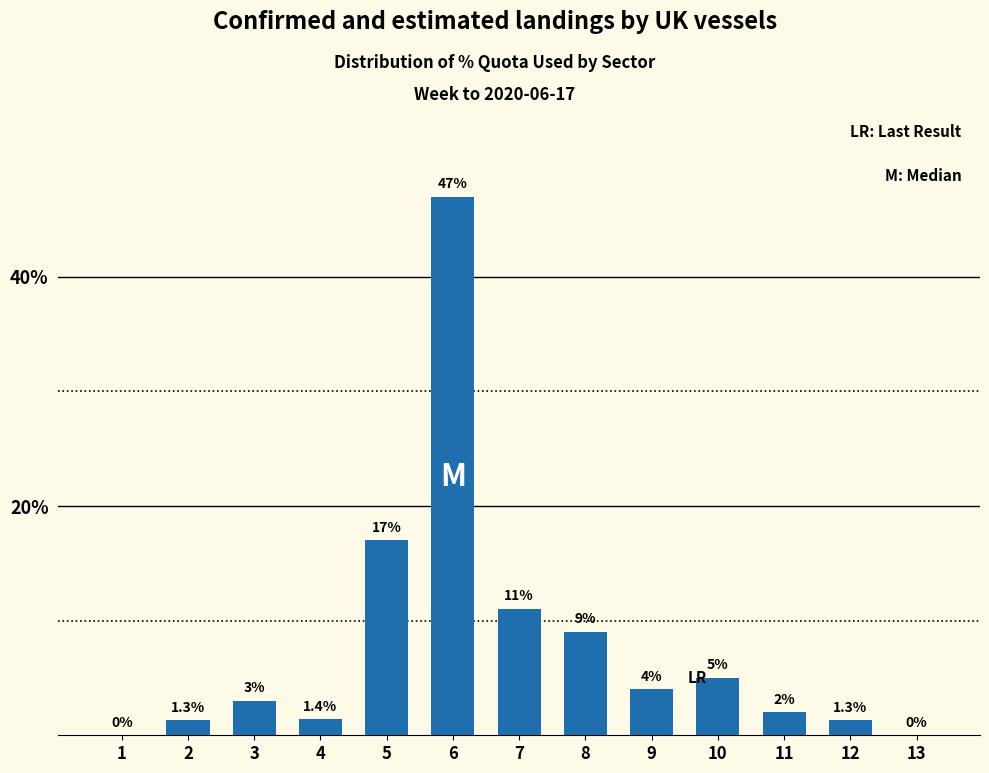

Reading left to right, transcribe all the data shown in this chart.

1=0.0	2=1.3	3=3.0	4=1.4	5=17.0	6=47.0	7=11.0	8=9.0	9=4.0	10=5.0	11=2.0	12=1.3	13=0.0